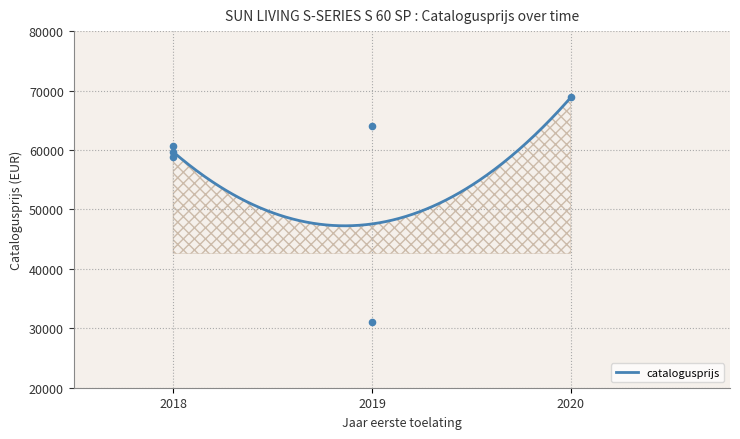

Approximately how many times larger is the value at 20190426 compared to 20200626?

0.9